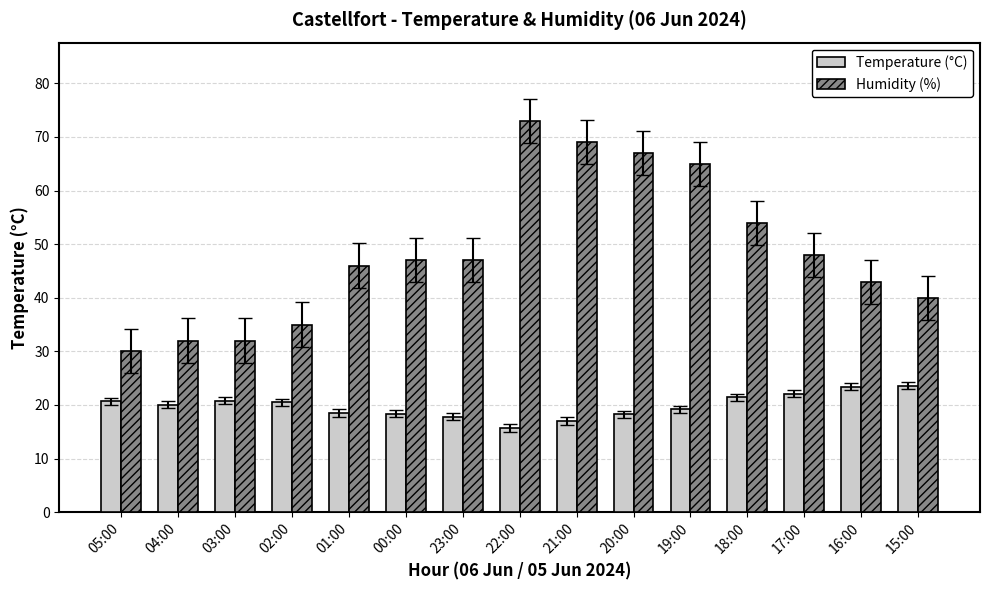

How many bars are there in each group?

2